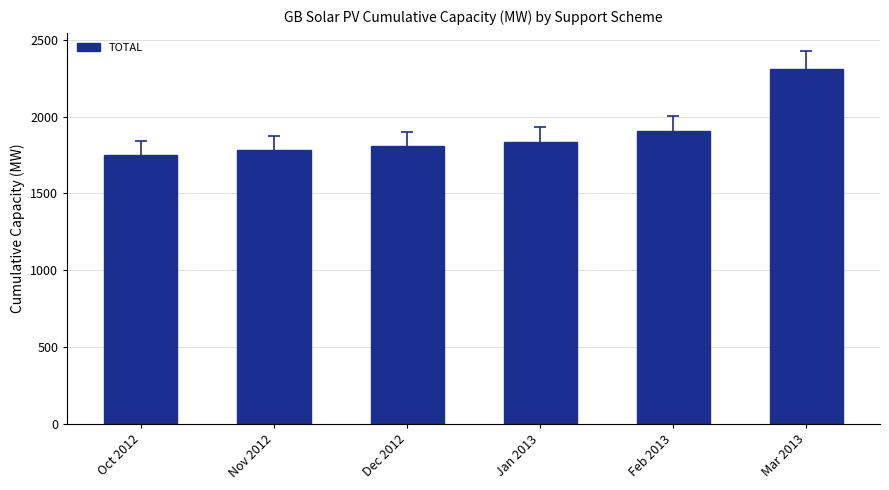

What is the approximate value at Nov 2012?

1784.0